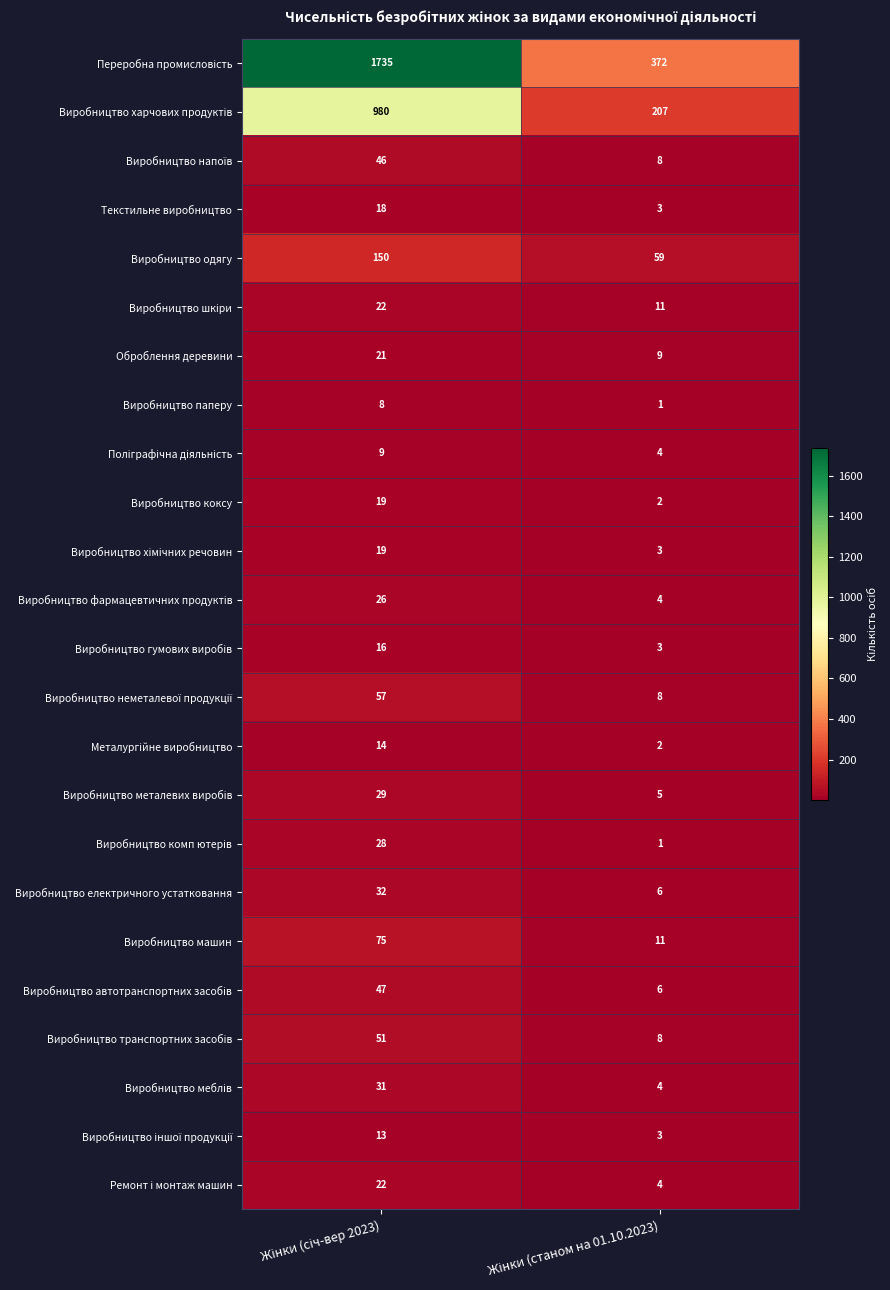

What is the minimum value for Виробництво одягу?

59